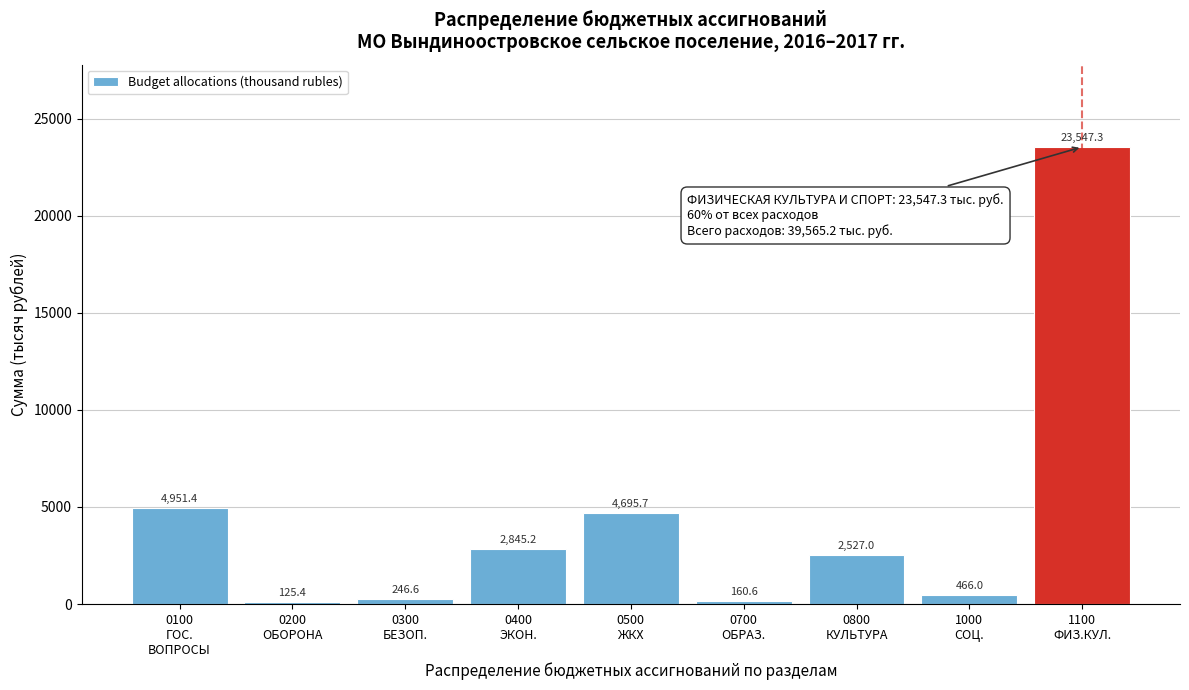

Reading left to right, extract all data points from this chart.

4951.4	125.4	246.6	2845.2	4695.7	160.6	2527.0	466.0	23547.3